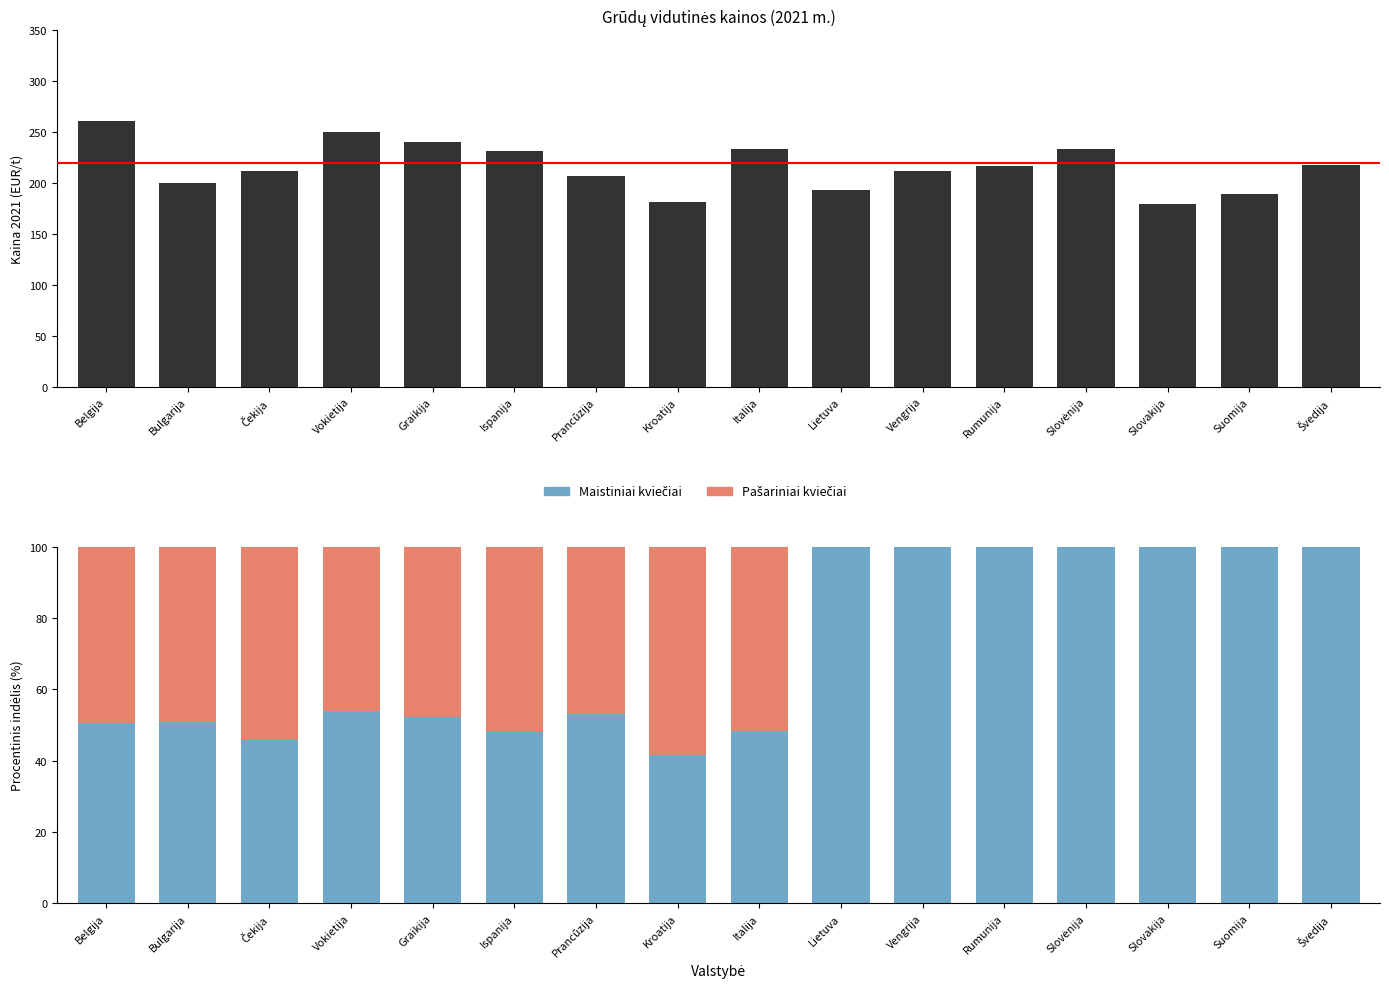

What is the sum of all Maistiniai kviečiai (2021) values?

3457.0